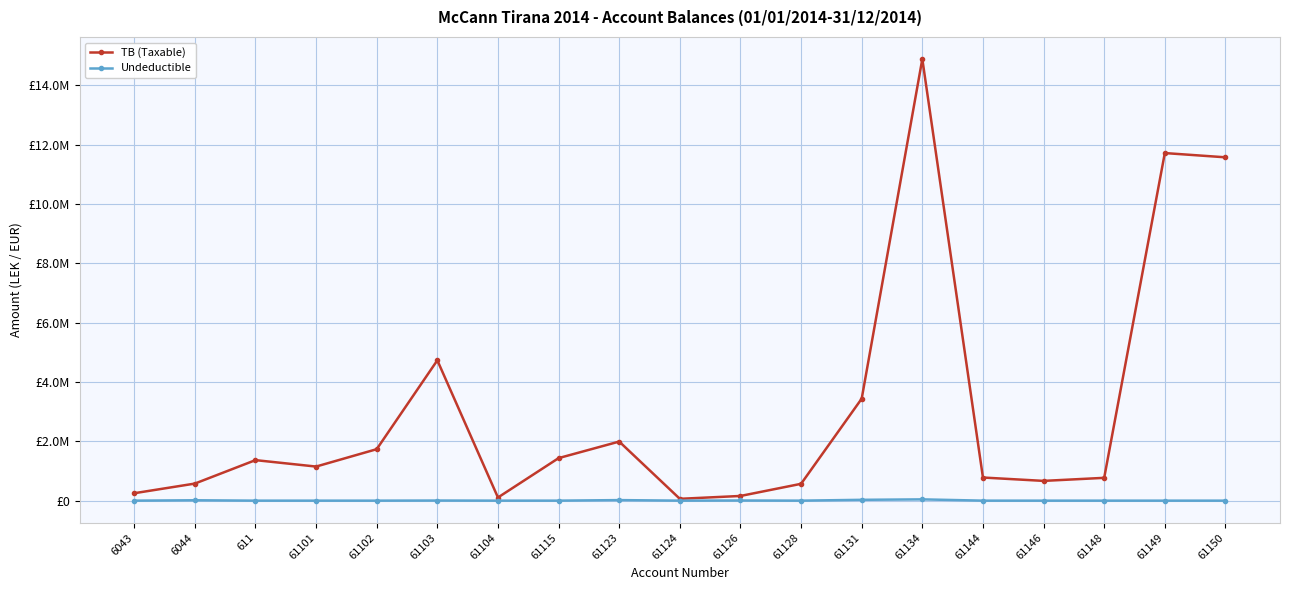

Reading left to right, extract all data points from this chart.

TB (Taxable): 250227.1	575296.9	1366068.5	1149043.7	1735151.5	4731146.9	105900.0	1433753.2	1991862.2	61813.2	157990.0	567460.5	3437988.5	14887859.8	779642.1	666085.5	769080.9	11717876.6	11574631.1
Undeductible: 0.0	12822.0	0.0	0.0	0.0	3920.0	0.0	250.0	18500.0	0.0	5100.0	0.0	28000.0	43299.0	0.0	0.0	0.0	0.0	0.0